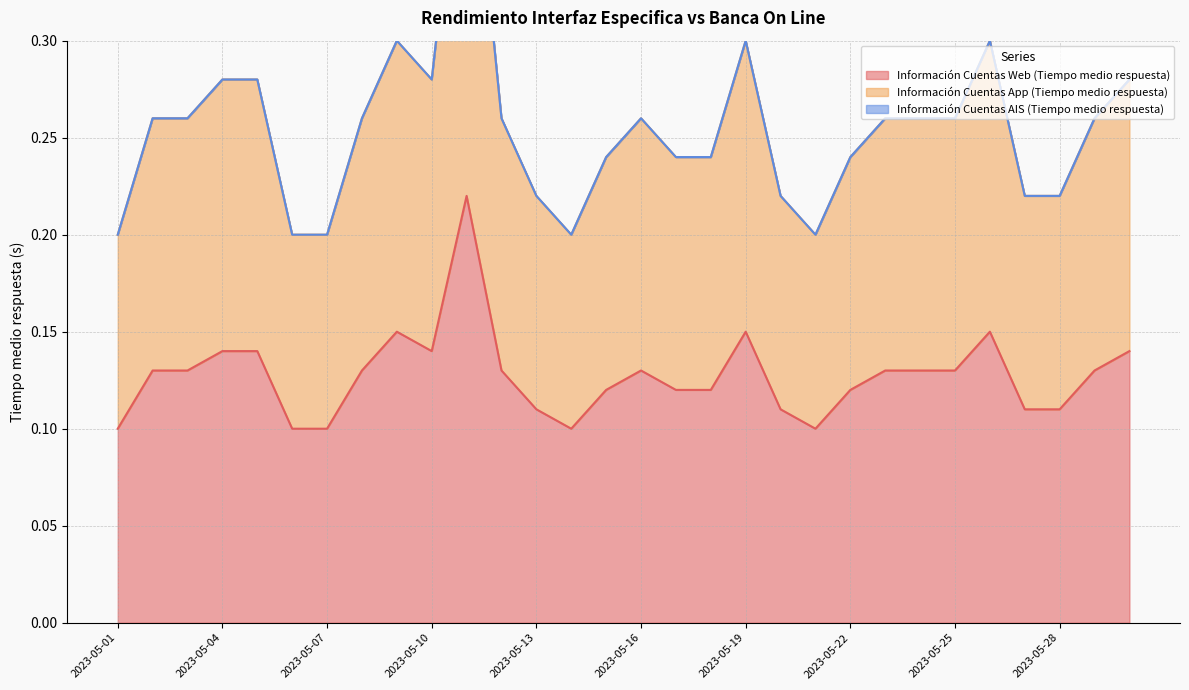

Count the number of categories in the chart.

30